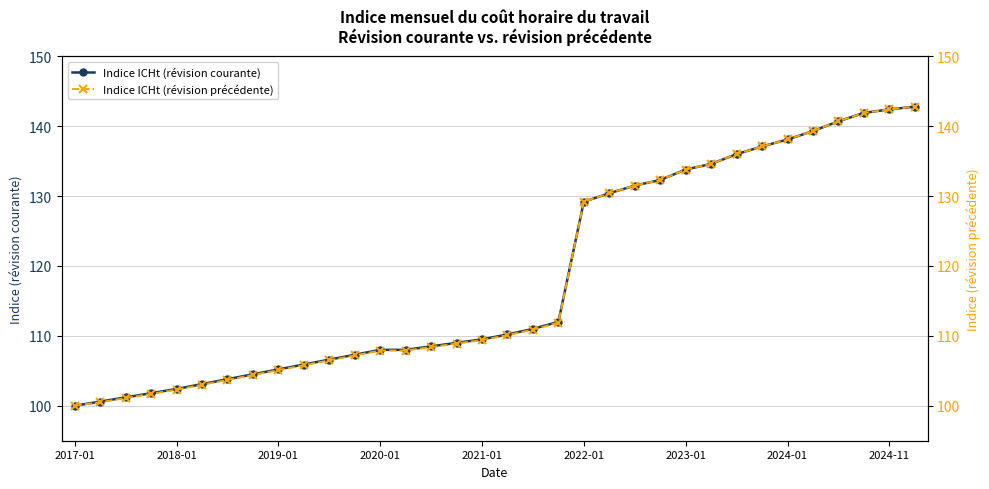

What is the minimum value for Indice ICHt (révision courante)?

100.0